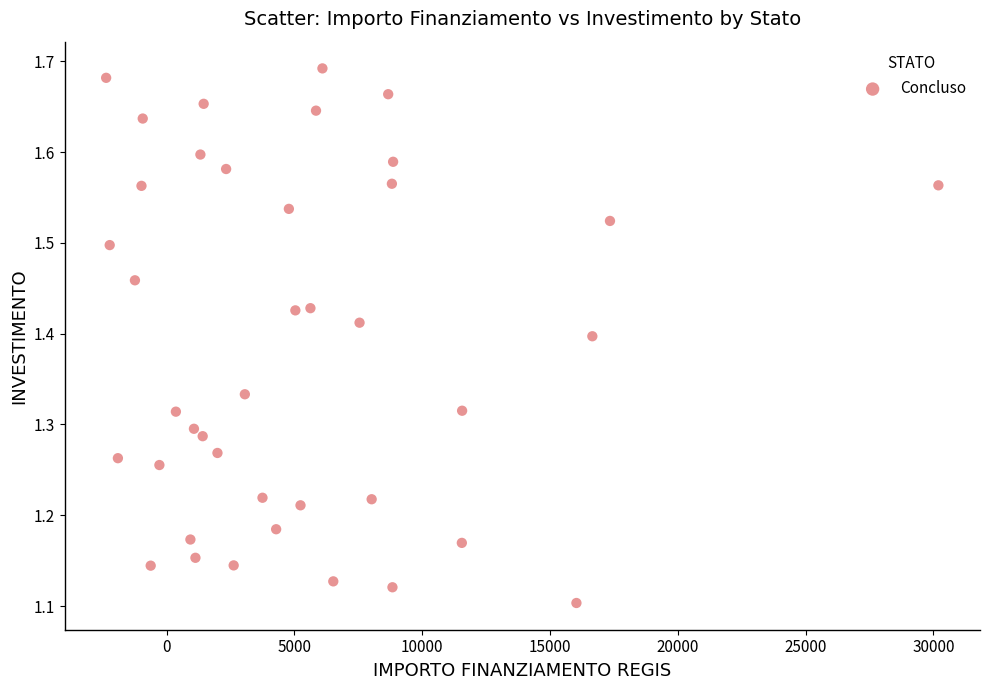

What is the range of Y values (max minus min)?

0.6